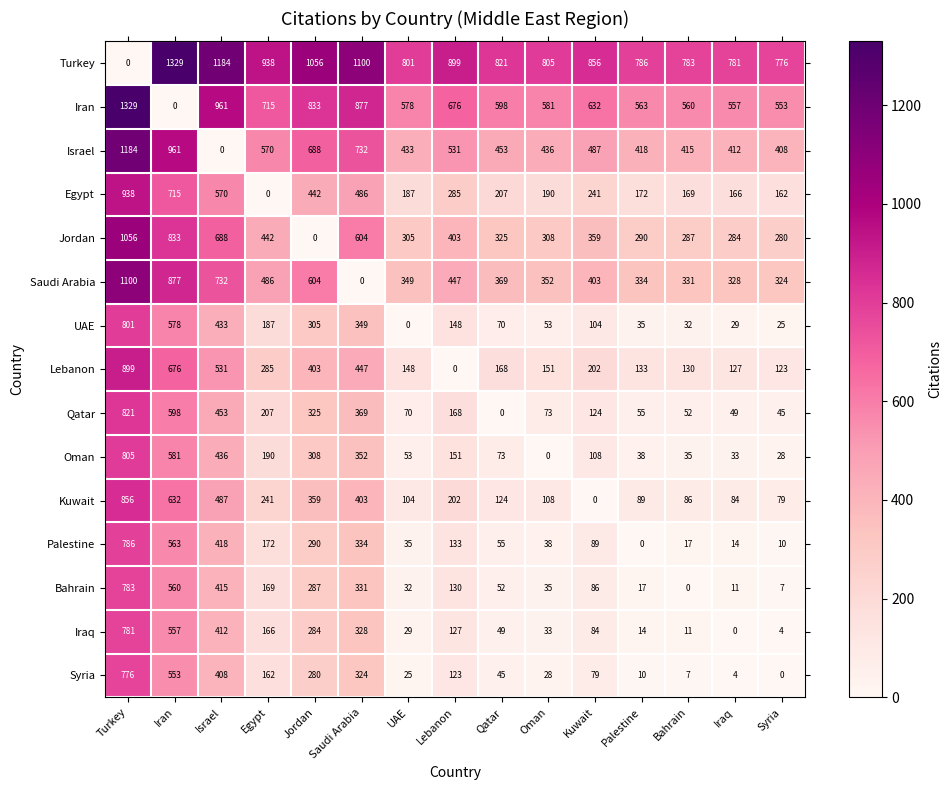

Is it true that Israel equals 110 at UAE?

False